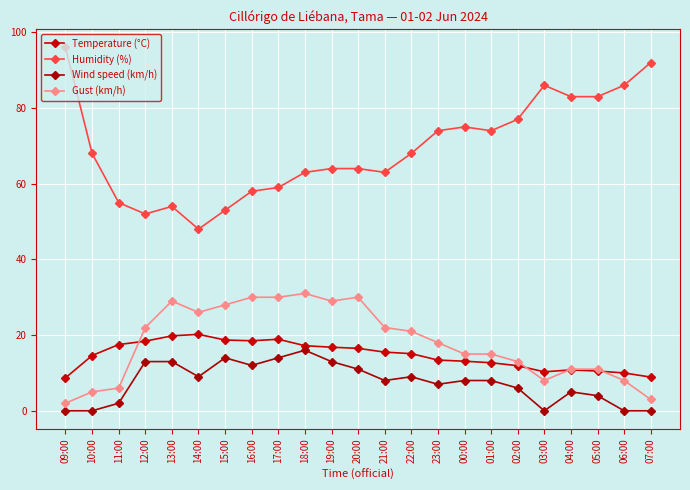

At 06:00, list the series in order from largest to smallest.

Humidity (%), Temperature (°C), Gust (km/h), Wind speed (km/h)